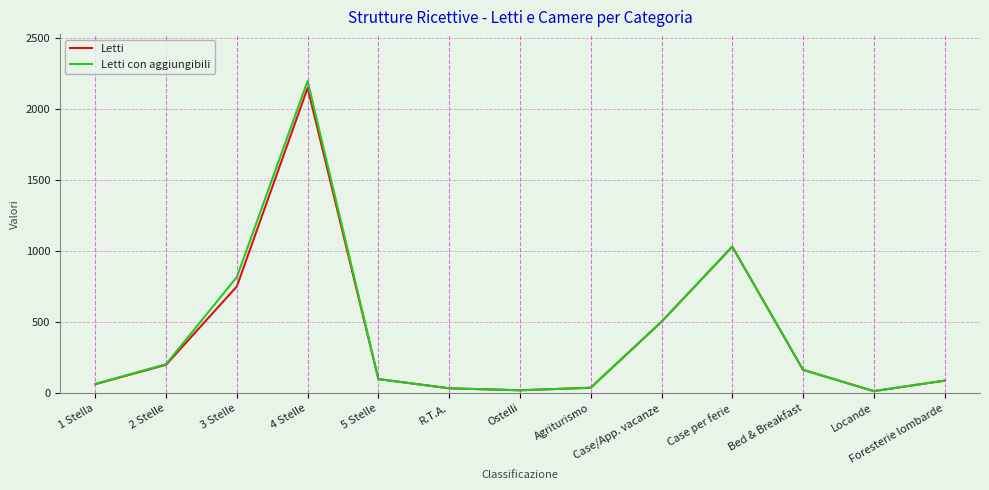

Is the value of Letti con aggiungibili at Case per ferie greater than the value of Letti at Ostelli?

Yes